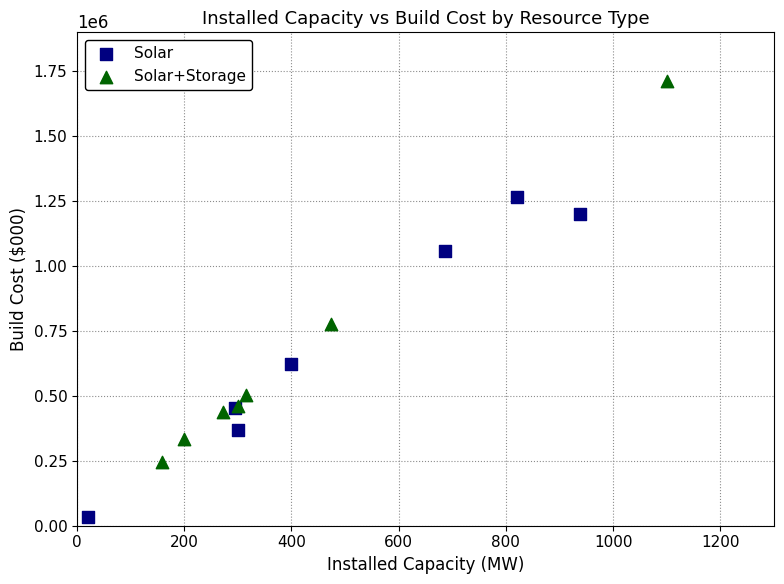

Which series has the widest spread of Y values?

Solar+Storage